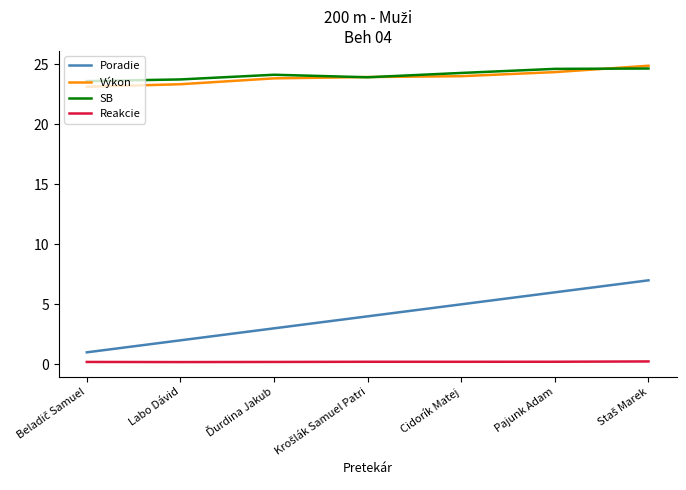

Which series has the widest spread of values?

Poradie